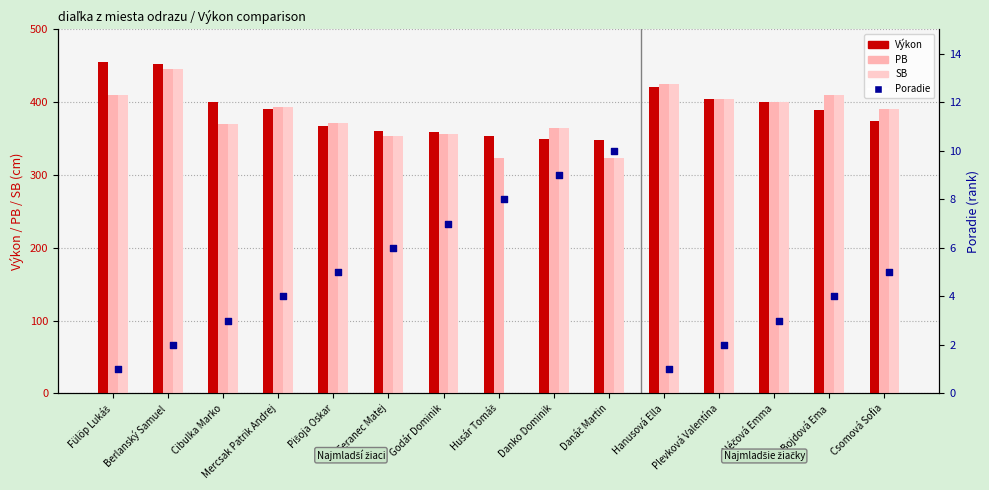

What is the total value across all series at Csomová Sofia?

1161